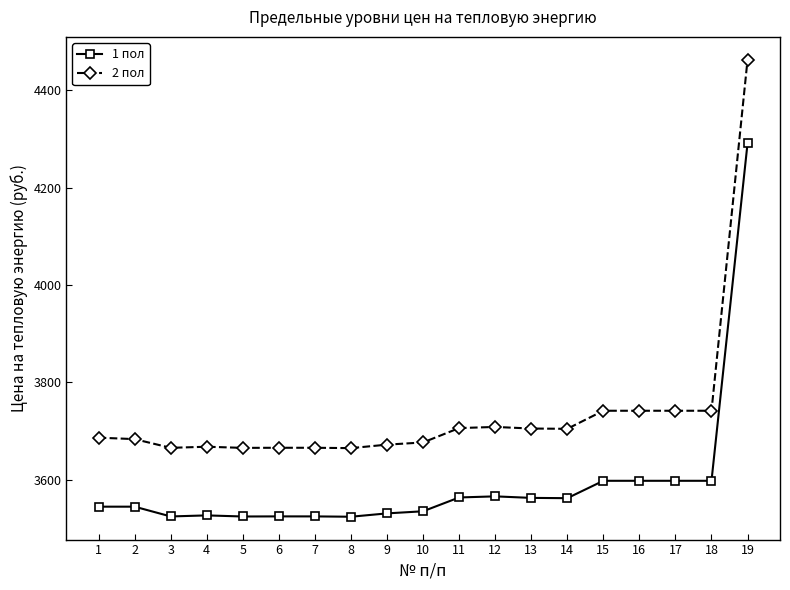

Which series has the largest total across all categories?

2 пол